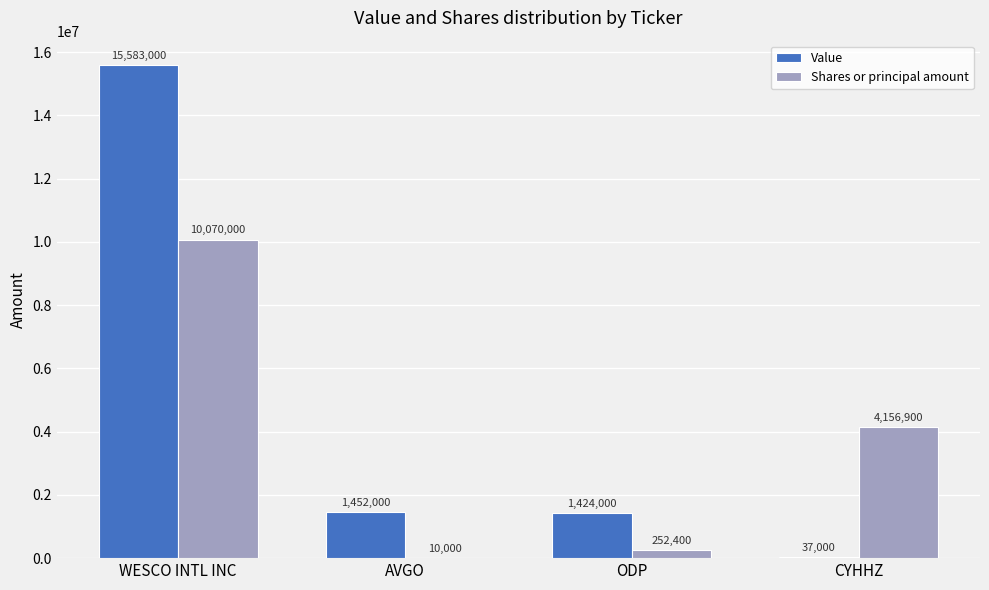

What is the sum of all Value values?

18496000